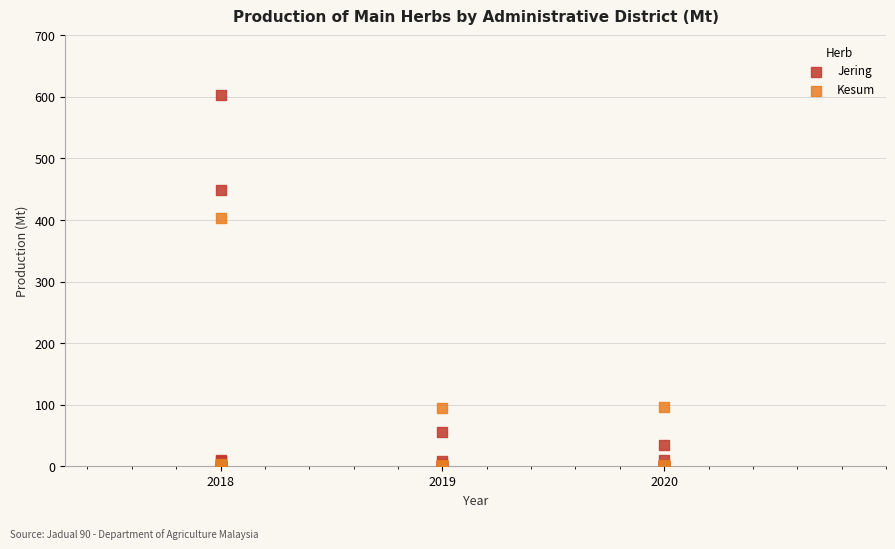

In the Jering series, what Y value is closest to 301?

448.1